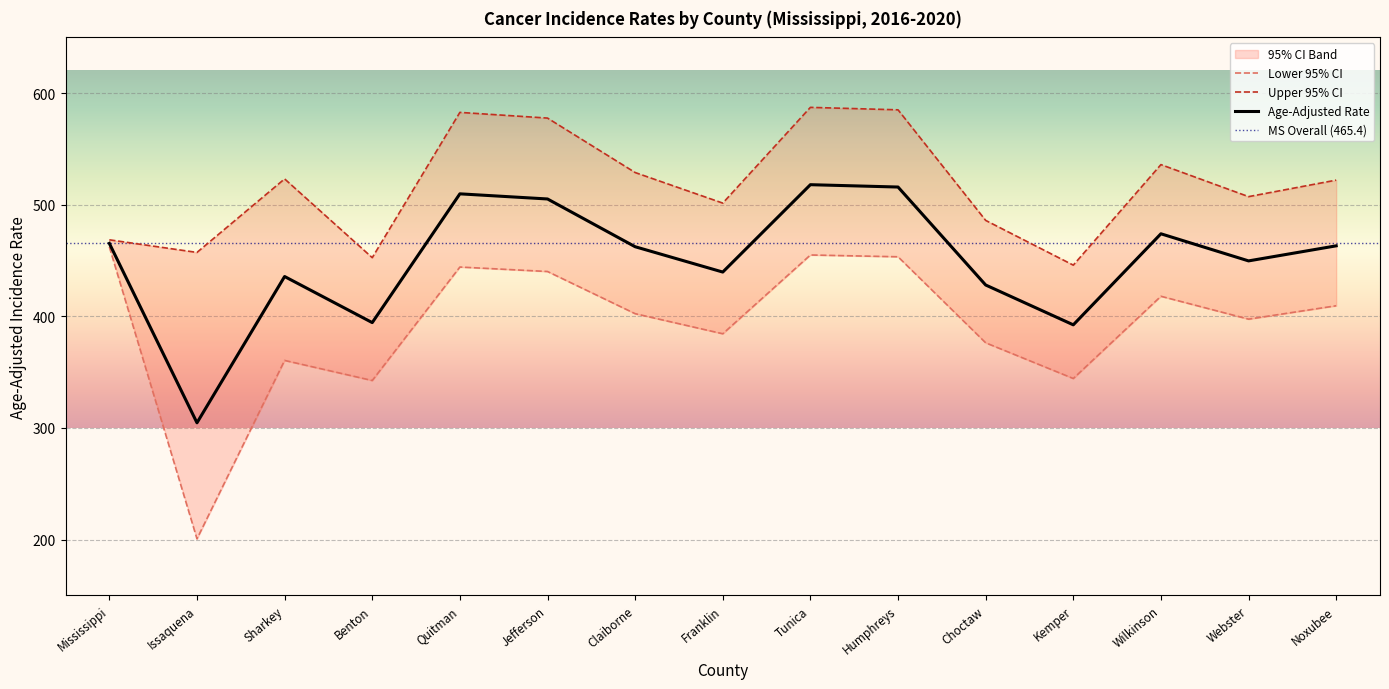

True or false: Lower 95% CI has more than 1 interior local peaks.

True